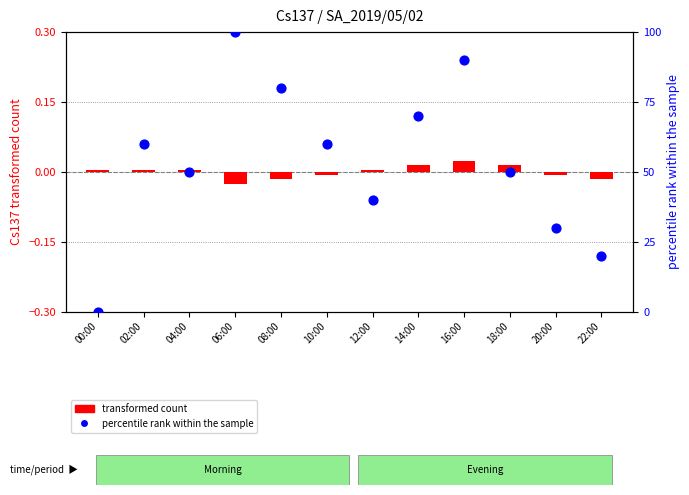

Is the value of percentile rank within the sample at 00:00 greater than the value of transformed count at 04:00?

No